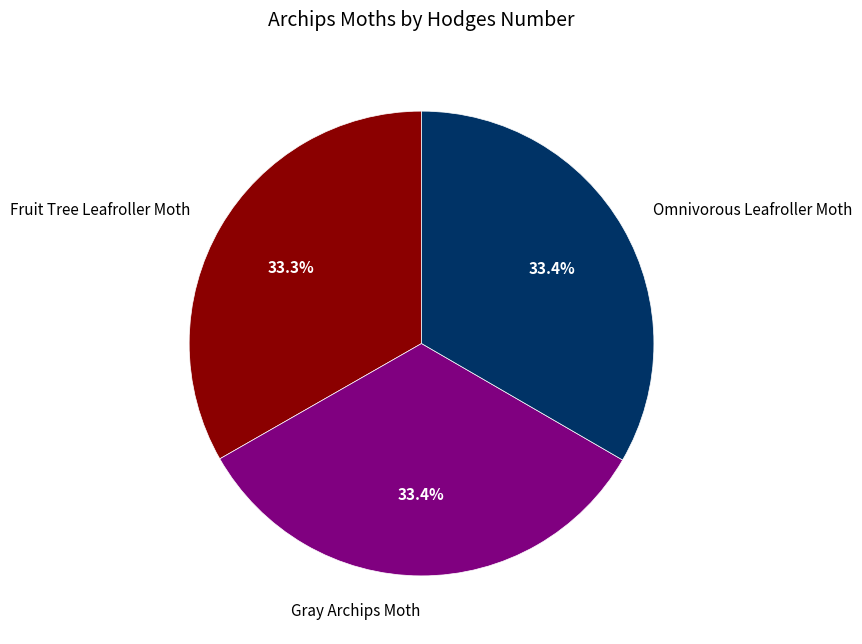

What is the ratio of the value at Fruit Tree Leafroller Moth to the value at Gray Archips Moth?

1.0